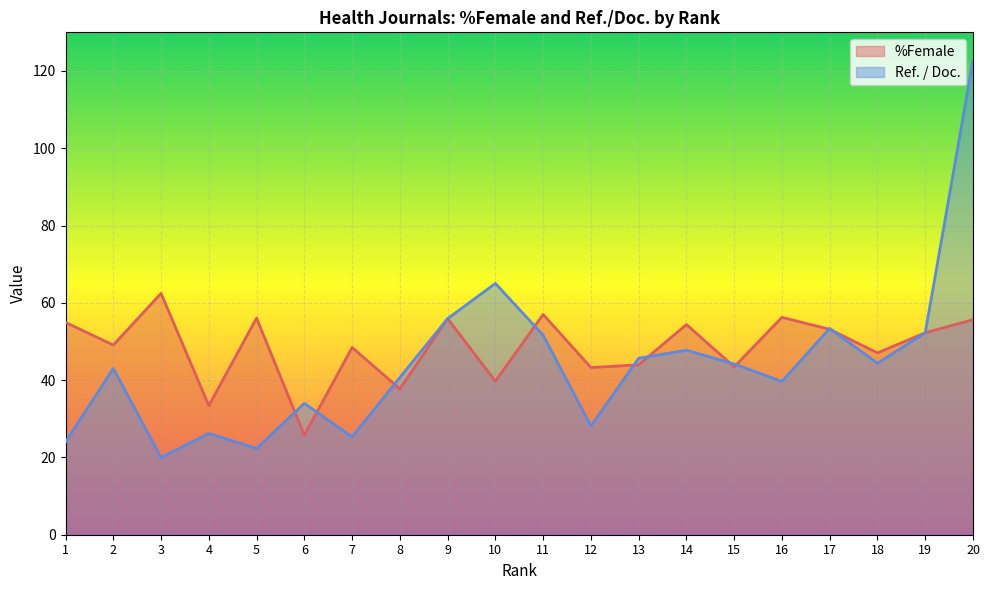

Which series has the largest range (max minus min)?

Ref. / Doc.